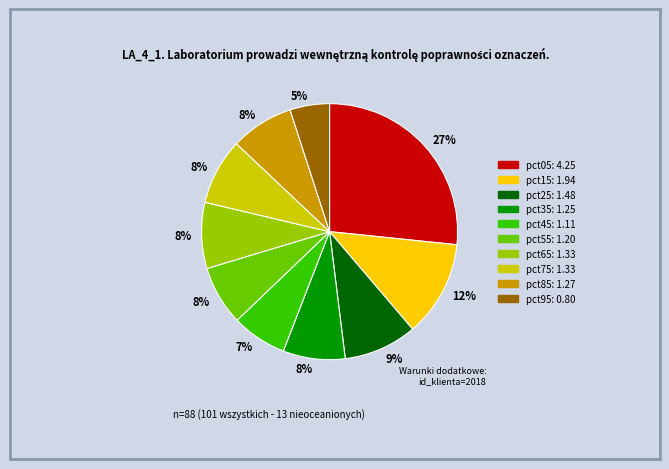

Does pct45 represent more than half of the total?

No